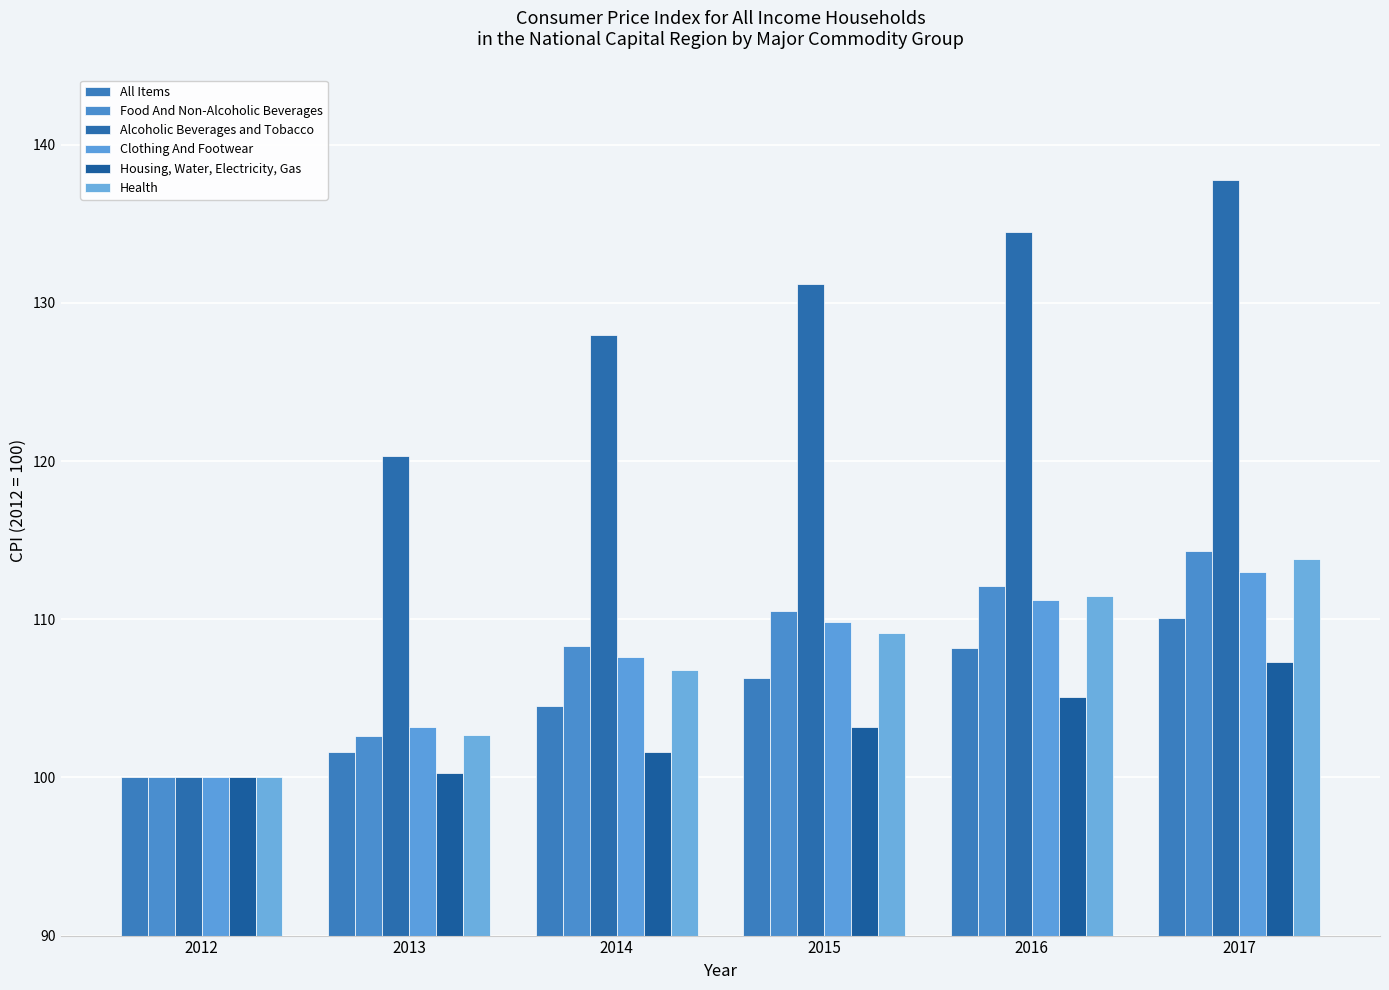

At which label does Health reach its peak?

2017